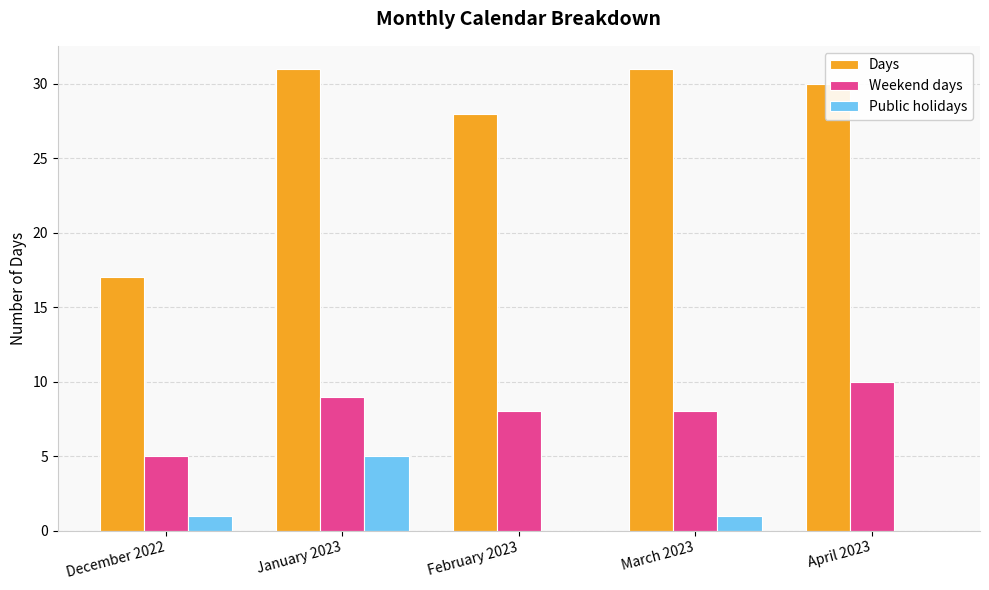

What value does the Days series have at January 2023, to the nearest 10?

30